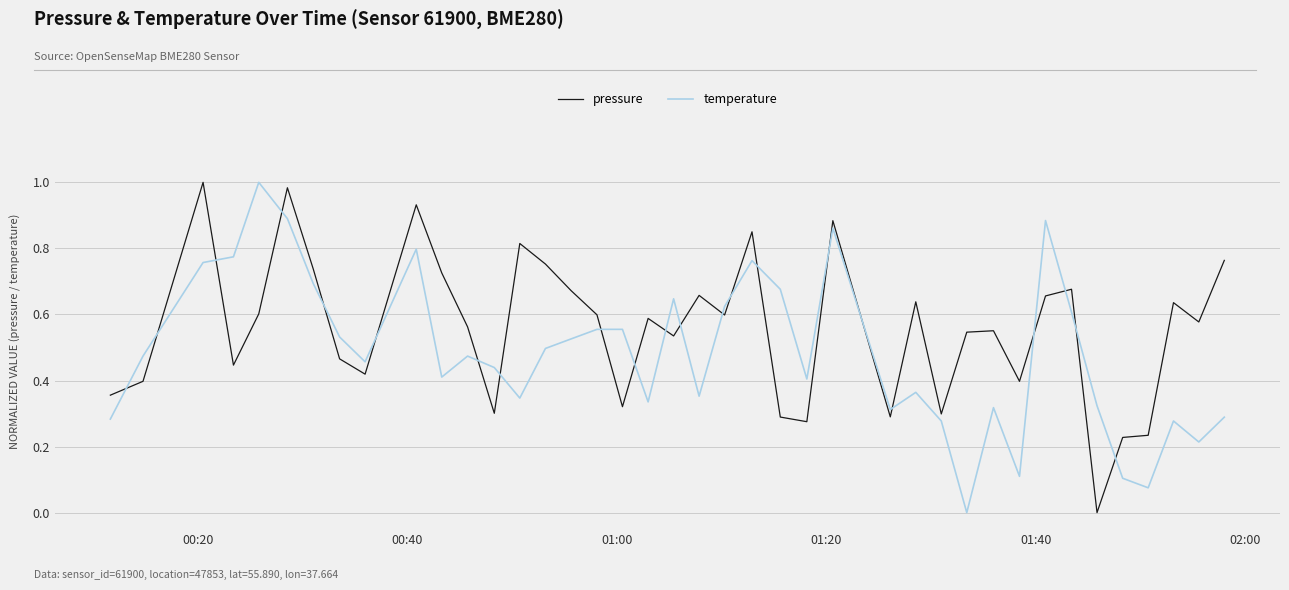

Rank the series by their average value, from highest to lowest.

pressure, temperature